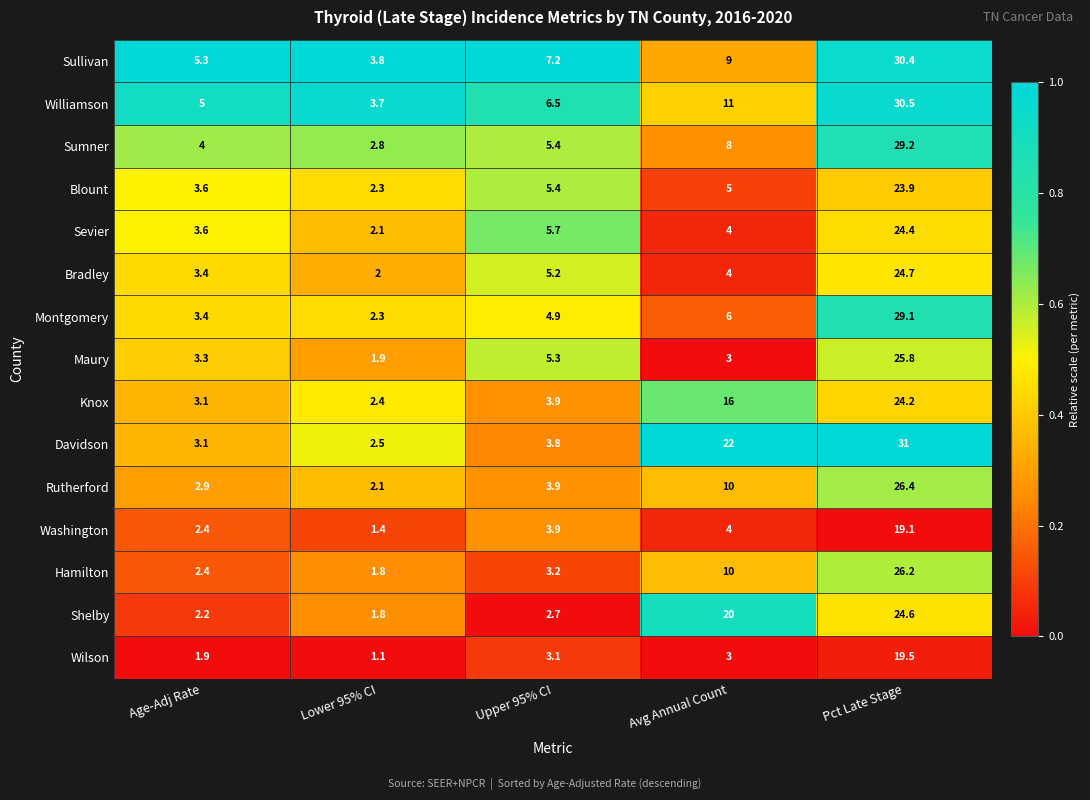

How many series are shown in this chart?

15